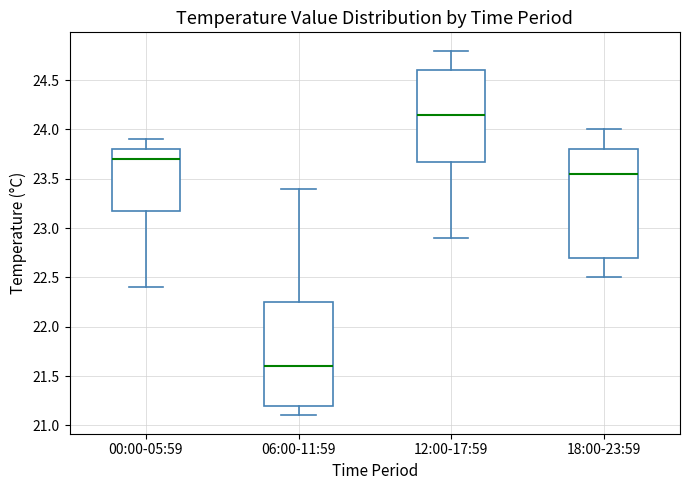

Where does the upper whisker of the box for 06:00-11:59 end on the y-axis? The values are not printed on the chart, so give them approximately, as read against the axis.

23.40